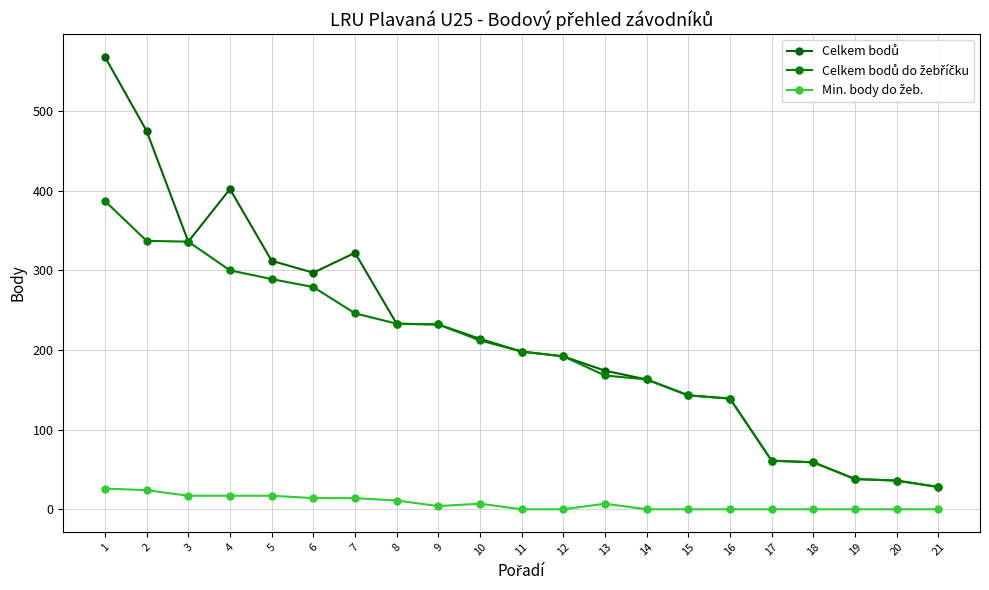

What is the total value across all series at 14?

326